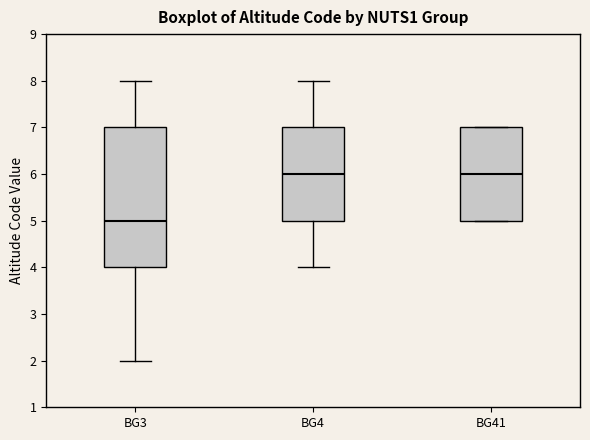

Reading left to right, transcribe this box plot: for each box, give where its median line is, the range the box spans, and where its two whiskers end, as read against the y-axis. The values are not printed on the chart, so give them approximately, as read against the axis.

BG3: median 5, box 4 to 7, whiskers 2 to 8
BG4: median 6, box 5 to 7, whiskers 4 to 8
BG41: median 6, box 5 to 7, whiskers 5 to 7